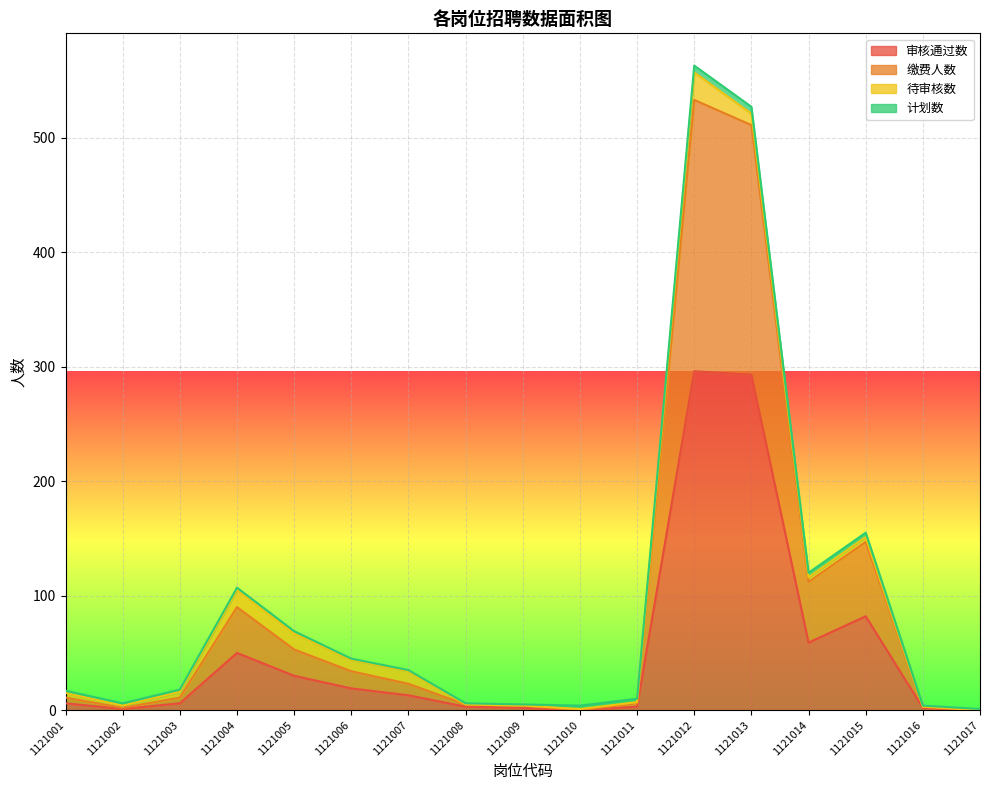

What is the highest value of the 审核通过数 series?

296